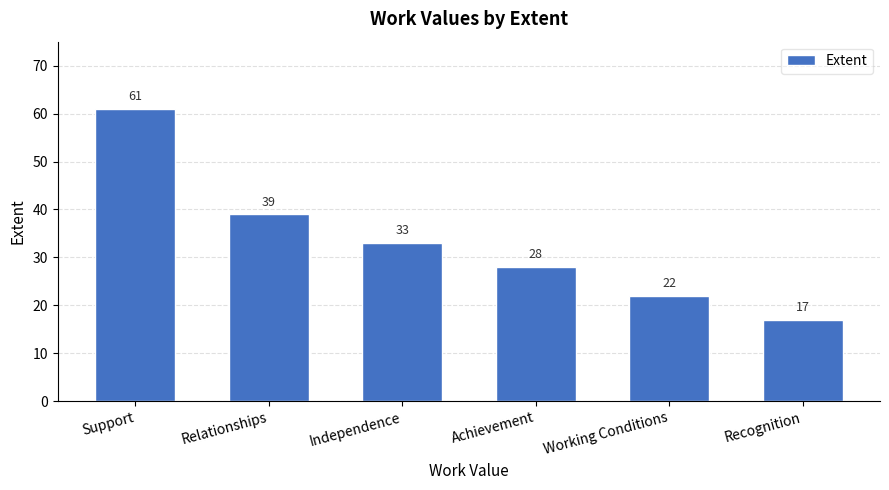

What is the change in value from Relationships to Independence?

-6